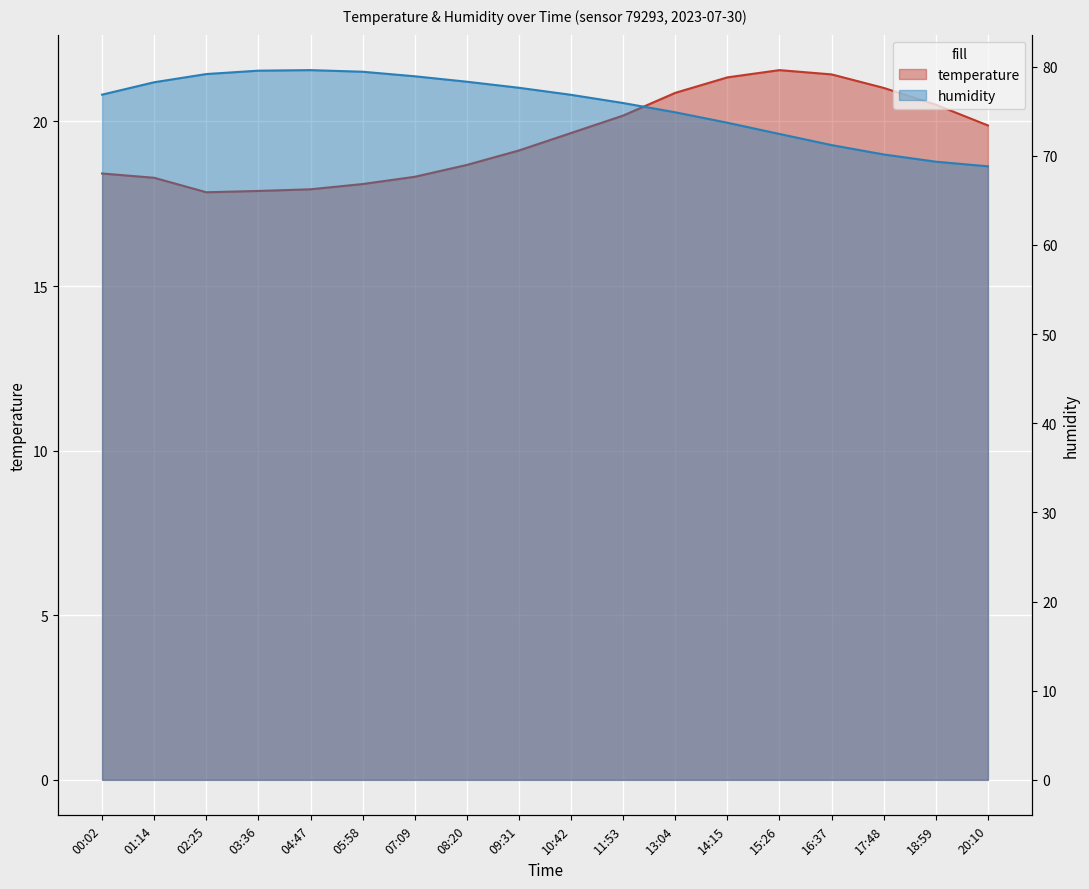

Where is the first local maximum for humidity?

04:47